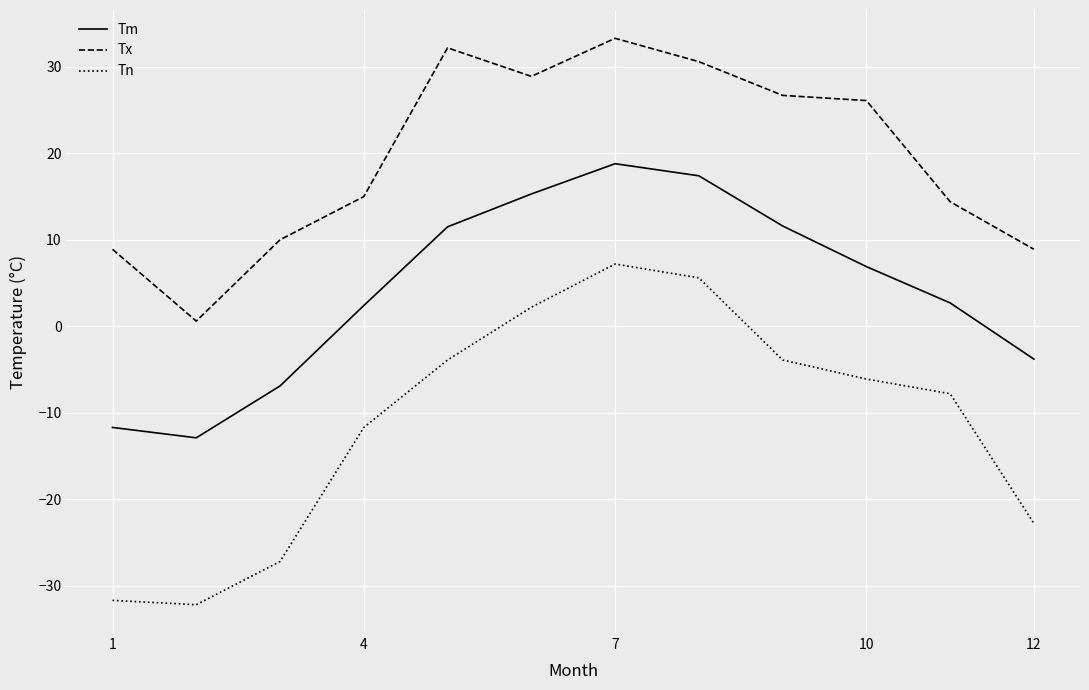

What is the difference between the maximum and minimum values in the Tn series?

39.4